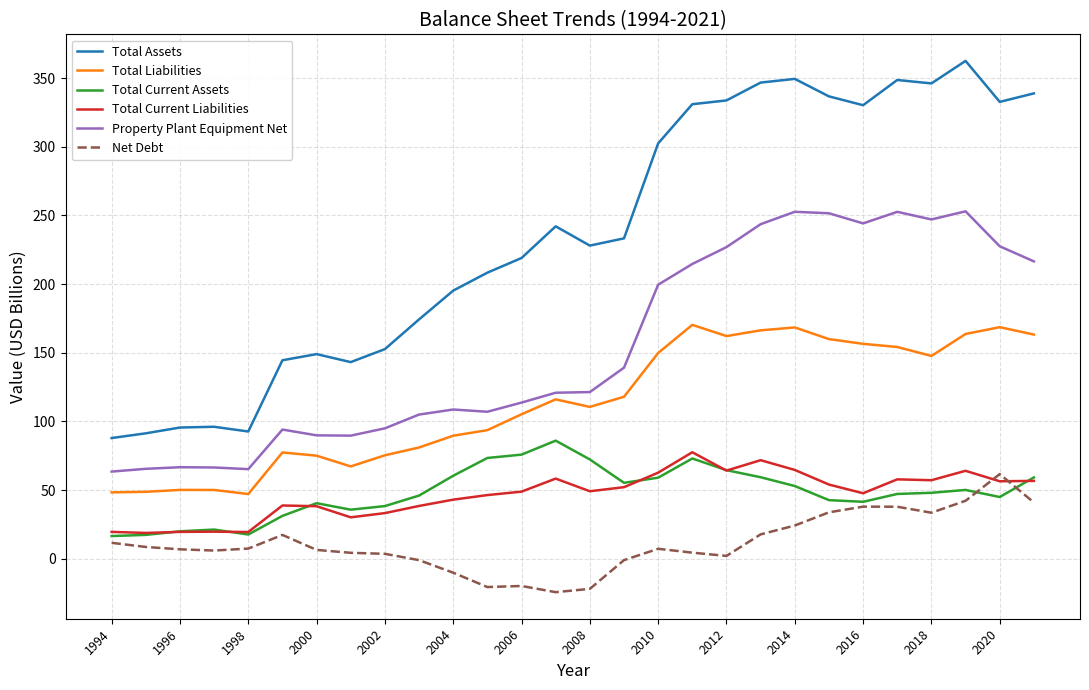

True or false: Total Assets and Total Liabilities intersect in this chart.

False